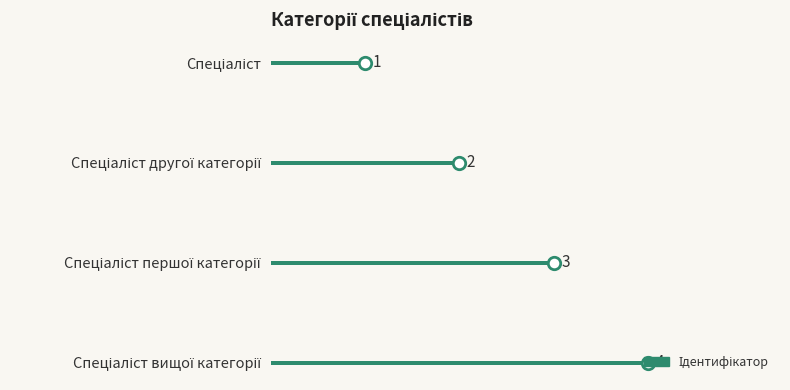

What is the change in value from Спеціаліст другої категорії to Спеціаліст вищої категорії?

+2